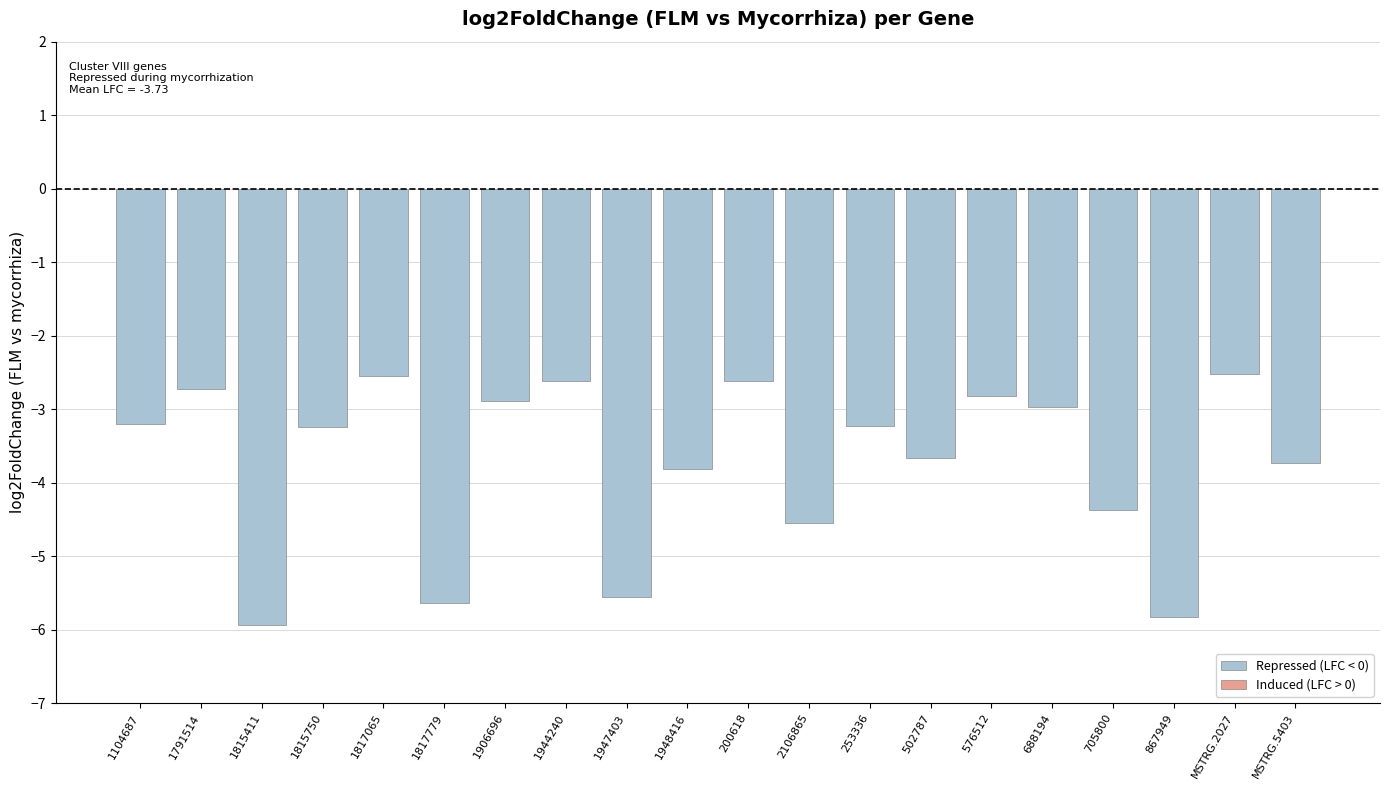

What is the label of the 14th bar from the left?

502787